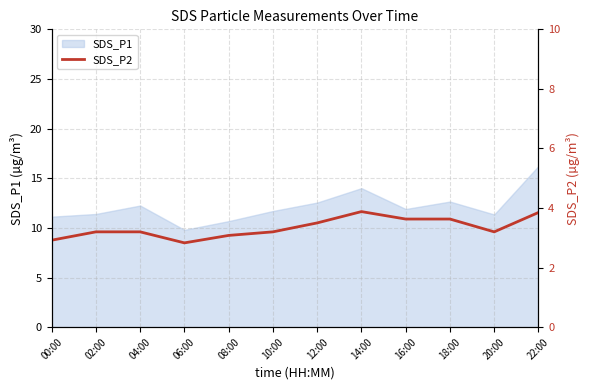

What is the difference between the maximum and minimum values?

1.0